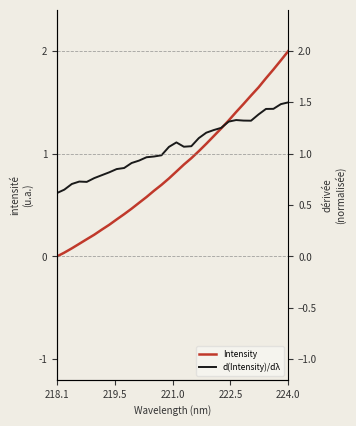

How many categories are shown in the chart?

32